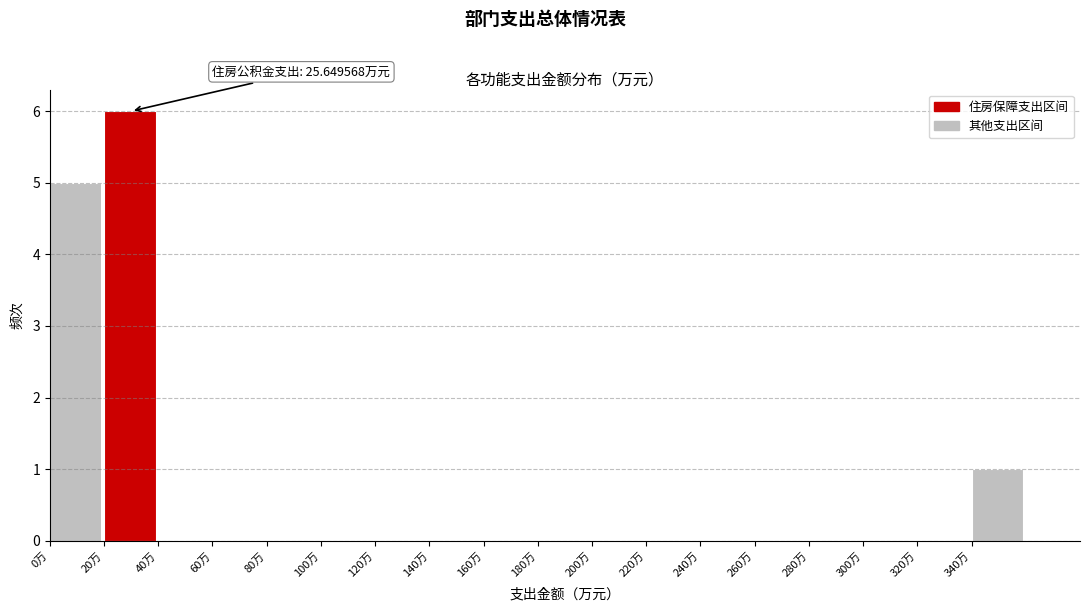

Over which range of the x-axis is the bar tallest?

20 to 40